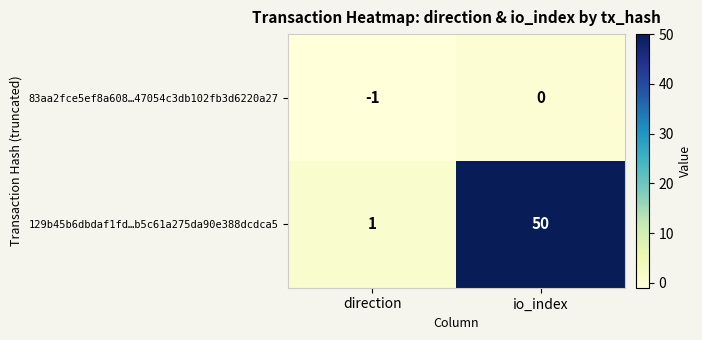

Which series has the largest total across all categories?

129b45b6dbdaf1fd…b5c61a275da90e388dcdca5